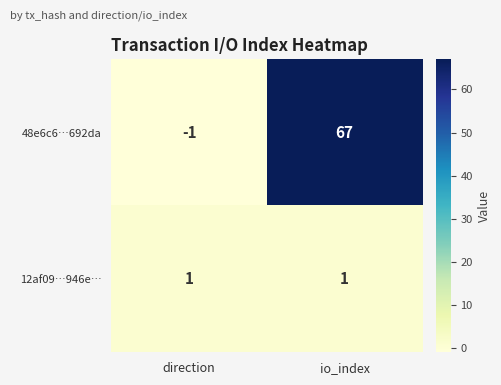

What is the highest value of the 48e6c6…692da series?

67